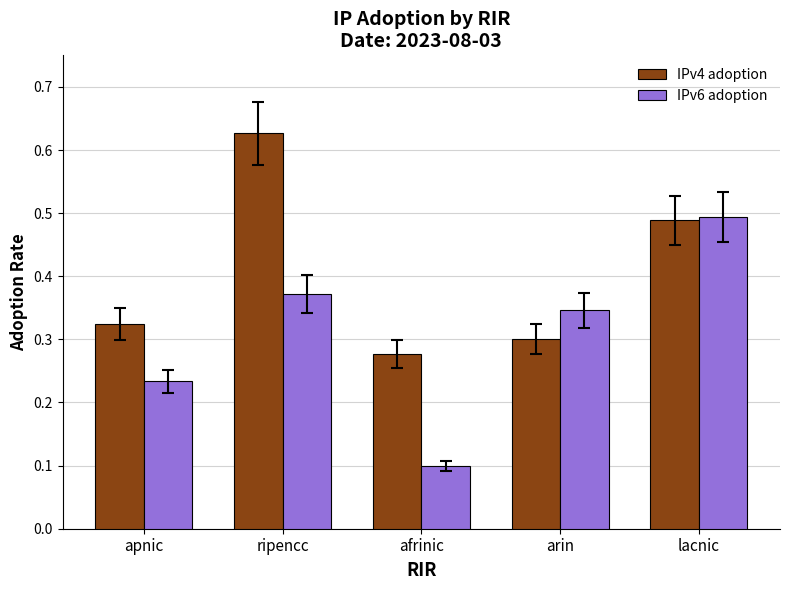

Which label corresponds to the smallest value in the chart?

afrinic